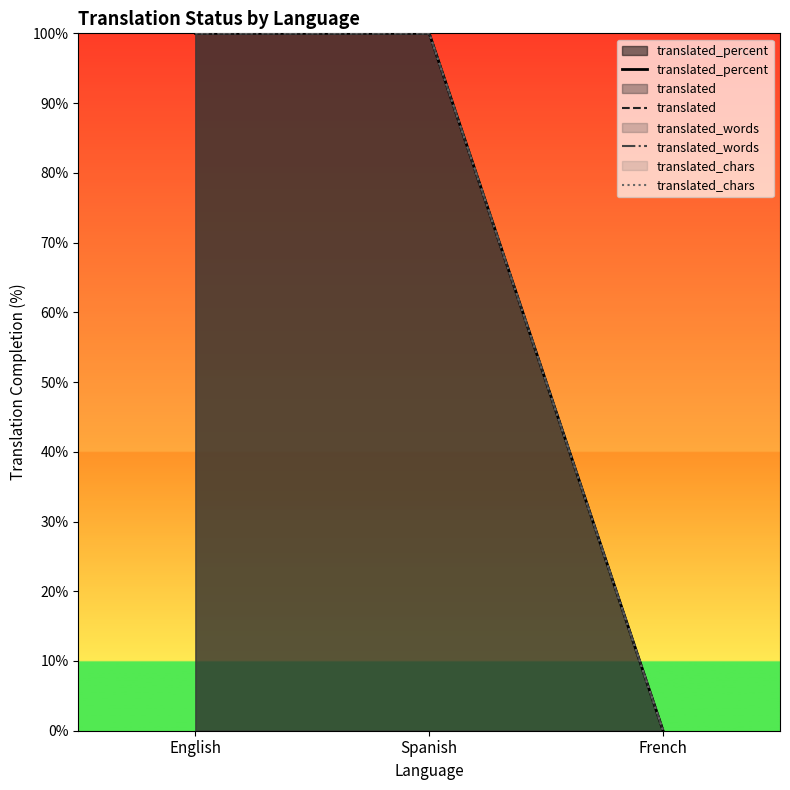

What are all the series names shown in the legend?

translated_percent, translated, translated_words, translated_chars